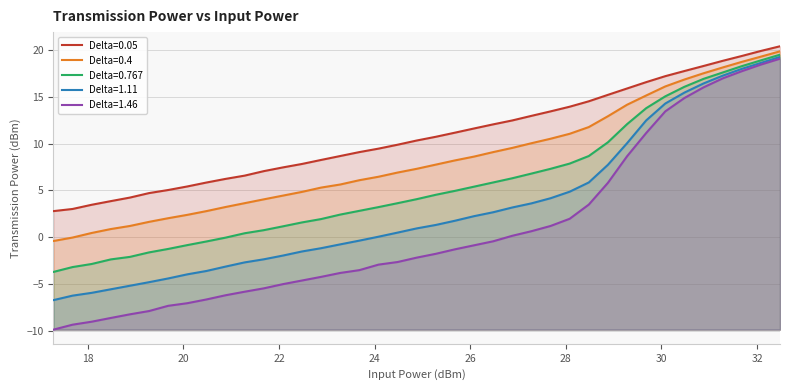

List the series in order of their peak value, lowest first.

Delta=1.46, Delta=1.11, Delta=0.767, Delta=0.4, Delta=0.05